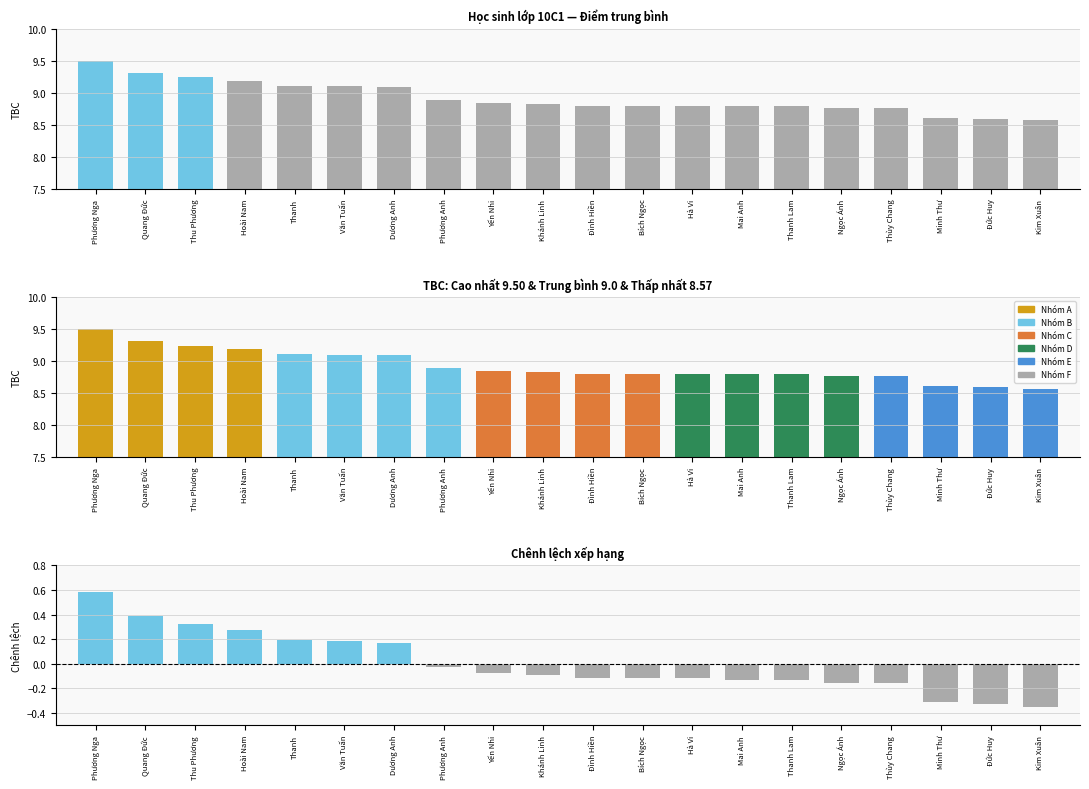

What is the minimum value for TBC?

8.6